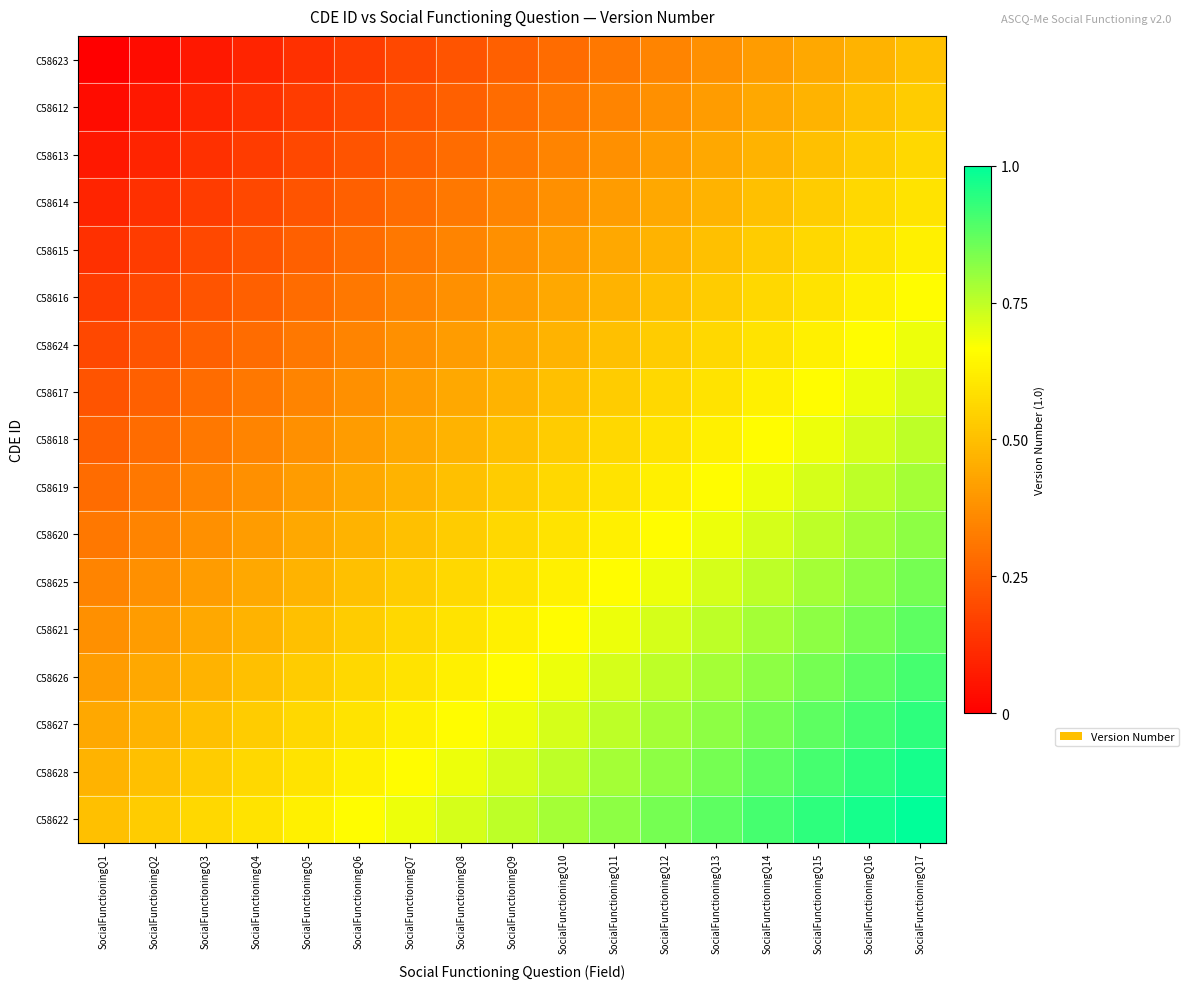

Reading right to left, transcribe all the data shown in this chart.

C58623: SocialFunctioningQ17=0.5	SocialFunctioningQ16=0.5	SocialFunctioningQ15=0.4	SocialFunctioningQ14=0.4	SocialFunctioningQ13=0.4	SocialFunctioningQ12=0.3	SocialFunctioningQ11=0.3	SocialFunctioningQ10=0.3	SocialFunctioningQ9=0.2	SocialFunctioningQ8=0.2	SocialFunctioningQ7=0.2	SocialFunctioningQ6=0.2	SocialFunctioningQ5=0.1	SocialFunctioningQ4=0.1	SocialFunctioningQ3=0.1	SocialFunctioningQ2=0.0	SocialFunctioningQ1=0.0
C58612: SocialFunctioningQ17=0.5	SocialFunctioningQ16=0.5	SocialFunctioningQ15=0.5	SocialFunctioningQ14=0.4	SocialFunctioningQ13=0.4	SocialFunctioningQ12=0.4	SocialFunctioningQ11=0.3	SocialFunctioningQ10=0.3	SocialFunctioningQ9=0.3	SocialFunctioningQ8=0.2	SocialFunctioningQ7=0.2	SocialFunctioningQ6=0.2	SocialFunctioningQ5=0.2	SocialFunctioningQ4=0.1	SocialFunctioningQ3=0.1	SocialFunctioningQ2=0.1	SocialFunctioningQ1=0.0
C58613: SocialFunctioningQ17=0.6	SocialFunctioningQ16=0.5	SocialFunctioningQ15=0.5	SocialFunctioningQ14=0.5	SocialFunctioningQ13=0.4	SocialFunctioningQ12=0.4	SocialFunctioningQ11=0.4	SocialFunctioningQ10=0.3	SocialFunctioningQ9=0.3	SocialFunctioningQ8=0.3	SocialFunctioningQ7=0.2	SocialFunctioningQ6=0.2	SocialFunctioningQ5=0.2	SocialFunctioningQ4=0.2	SocialFunctioningQ3=0.1	SocialFunctioningQ2=0.1	SocialFunctioningQ1=0.1
C58614: SocialFunctioningQ17=0.6	SocialFunctioningQ16=0.6	SocialFunctioningQ15=0.5	SocialFunctioningQ14=0.5	SocialFunctioningQ13=0.5	SocialFunctioningQ12=0.4	SocialFunctioningQ11=0.4	SocialFunctioningQ10=0.4	SocialFunctioningQ9=0.3	SocialFunctioningQ8=0.3	SocialFunctioningQ7=0.3	SocialFunctioningQ6=0.2	SocialFunctioningQ5=0.2	SocialFunctioningQ4=0.2	SocialFunctioningQ3=0.2	SocialFunctioningQ2=0.1	SocialFunctioningQ1=0.1
C58615: SocialFunctioningQ17=0.6	SocialFunctioningQ16=0.6	SocialFunctioningQ15=0.6	SocialFunctioningQ14=0.5	SocialFunctioningQ13=0.5	SocialFunctioningQ12=0.5	SocialFunctioningQ11=0.4	SocialFunctioningQ10=0.4	SocialFunctioningQ9=0.4	SocialFunctioningQ8=0.3	SocialFunctioningQ7=0.3	SocialFunctioningQ6=0.3	SocialFunctioningQ5=0.2	SocialFunctioningQ4=0.2	SocialFunctioningQ3=0.2	SocialFunctioningQ2=0.2	SocialFunctioningQ1=0.1
C58616: SocialFunctioningQ17=0.7	SocialFunctioningQ16=0.6	SocialFunctioningQ15=0.6	SocialFunctioningQ14=0.6	SocialFunctioningQ13=0.5	SocialFunctioningQ12=0.5	SocialFunctioningQ11=0.5	SocialFunctioningQ10=0.4	SocialFunctioningQ9=0.4	SocialFunctioningQ8=0.4	SocialFunctioningQ7=0.3	SocialFunctioningQ6=0.3	SocialFunctioningQ5=0.3	SocialFunctioningQ4=0.2	SocialFunctioningQ3=0.2	SocialFunctioningQ2=0.2	SocialFunctioningQ1=0.2
C58624: SocialFunctioningQ17=0.7	SocialFunctioningQ16=0.7	SocialFunctioningQ15=0.6	SocialFunctioningQ14=0.6	SocialFunctioningQ13=0.6	SocialFunctioningQ12=0.5	SocialFunctioningQ11=0.5	SocialFunctioningQ10=0.5	SocialFunctioningQ9=0.4	SocialFunctioningQ8=0.4	SocialFunctioningQ7=0.4	SocialFunctioningQ6=0.3	SocialFunctioningQ5=0.3	SocialFunctioningQ4=0.3	SocialFunctioningQ3=0.2	SocialFunctioningQ2=0.2	SocialFunctioningQ1=0.2
C58617: SocialFunctioningQ17=0.7	SocialFunctioningQ16=0.7	SocialFunctioningQ15=0.7	SocialFunctioningQ14=0.6	SocialFunctioningQ13=0.6	SocialFunctioningQ12=0.6	SocialFunctioningQ11=0.5	SocialFunctioningQ10=0.5	SocialFunctioningQ9=0.5	SocialFunctioningQ8=0.4	SocialFunctioningQ7=0.4	SocialFunctioningQ6=0.4	SocialFunctioningQ5=0.3	SocialFunctioningQ4=0.3	SocialFunctioningQ3=0.3	SocialFunctioningQ2=0.2	SocialFunctioningQ1=0.2
C58618: SocialFunctioningQ17=0.8	SocialFunctioningQ16=0.7	SocialFunctioningQ15=0.7	SocialFunctioningQ14=0.7	SocialFunctioningQ13=0.6	SocialFunctioningQ12=0.6	SocialFunctioningQ11=0.6	SocialFunctioningQ10=0.5	SocialFunctioningQ9=0.5	SocialFunctioningQ8=0.5	SocialFunctioningQ7=0.4	SocialFunctioningQ6=0.4	SocialFunctioningQ5=0.4	SocialFunctioningQ4=0.3	SocialFunctioningQ3=0.3	SocialFunctioningQ2=0.3	SocialFunctioningQ1=0.2
C58619: SocialFunctioningQ17=0.8	SocialFunctioningQ16=0.8	SocialFunctioningQ15=0.7	SocialFunctioningQ14=0.7	SocialFunctioningQ13=0.7	SocialFunctioningQ12=0.6	SocialFunctioningQ11=0.6	SocialFunctioningQ10=0.6	SocialFunctioningQ9=0.5	SocialFunctioningQ8=0.5	SocialFunctioningQ7=0.5	SocialFunctioningQ6=0.4	SocialFunctioningQ5=0.4	SocialFunctioningQ4=0.4	SocialFunctioningQ3=0.3	SocialFunctioningQ2=0.3	SocialFunctioningQ1=0.3
C58620: SocialFunctioningQ17=0.8	SocialFunctioningQ16=0.8	SocialFunctioningQ15=0.8	SocialFunctioningQ14=0.7	SocialFunctioningQ13=0.7	SocialFunctioningQ12=0.7	SocialFunctioningQ11=0.6	SocialFunctioningQ10=0.6	SocialFunctioningQ9=0.6	SocialFunctioningQ8=0.5	SocialFunctioningQ7=0.5	SocialFunctioningQ6=0.5	SocialFunctioningQ5=0.4	SocialFunctioningQ4=0.4	SocialFunctioningQ3=0.4	SocialFunctioningQ2=0.3	SocialFunctioningQ1=0.3
C58625: SocialFunctioningQ17=0.8	SocialFunctioningQ16=0.8	SocialFunctioningQ15=0.8	SocialFunctioningQ14=0.8	SocialFunctioningQ13=0.7	SocialFunctioningQ12=0.7	SocialFunctioningQ11=0.7	SocialFunctioningQ10=0.6	SocialFunctioningQ9=0.6	SocialFunctioningQ8=0.6	SocialFunctioningQ7=0.5	SocialFunctioningQ6=0.5	SocialFunctioningQ5=0.5	SocialFunctioningQ4=0.4	SocialFunctioningQ3=0.4	SocialFunctioningQ2=0.4	SocialFunctioningQ1=0.3
C58621: SocialFunctioningQ17=0.9	SocialFunctioningQ16=0.8	SocialFunctioningQ15=0.8	SocialFunctioningQ14=0.8	SocialFunctioningQ13=0.8	SocialFunctioningQ12=0.7	SocialFunctioningQ11=0.7	SocialFunctioningQ10=0.7	SocialFunctioningQ9=0.6	SocialFunctioningQ8=0.6	SocialFunctioningQ7=0.6	SocialFunctioningQ6=0.5	SocialFunctioningQ5=0.5	SocialFunctioningQ4=0.5	SocialFunctioningQ3=0.4	SocialFunctioningQ2=0.4	SocialFunctioningQ1=0.4
C58626: SocialFunctioningQ17=0.9	SocialFunctioningQ16=0.9	SocialFunctioningQ15=0.8	SocialFunctioningQ14=0.8	SocialFunctioningQ13=0.8	SocialFunctioningQ12=0.8	SocialFunctioningQ11=0.7	SocialFunctioningQ10=0.7	SocialFunctioningQ9=0.7	SocialFunctioningQ8=0.6	SocialFunctioningQ7=0.6	SocialFunctioningQ6=0.6	SocialFunctioningQ5=0.5	SocialFunctioningQ4=0.5	SocialFunctioningQ3=0.5	SocialFunctioningQ2=0.4	SocialFunctioningQ1=0.4
C58627: SocialFunctioningQ17=0.9	SocialFunctioningQ16=0.9	SocialFunctioningQ15=0.9	SocialFunctioningQ14=0.8	SocialFunctioningQ13=0.8	SocialFunctioningQ12=0.8	SocialFunctioningQ11=0.8	SocialFunctioningQ10=0.7	SocialFunctioningQ9=0.7	SocialFunctioningQ8=0.7	SocialFunctioningQ7=0.6	SocialFunctioningQ6=0.6	SocialFunctioningQ5=0.6	SocialFunctioningQ4=0.5	SocialFunctioningQ3=0.5	SocialFunctioningQ2=0.5	SocialFunctioningQ1=0.4
C58628: SocialFunctioningQ17=1.0	SocialFunctioningQ16=0.9	SocialFunctioningQ15=0.9	SocialFunctioningQ14=0.9	SocialFunctioningQ13=0.8	SocialFunctioningQ12=0.8	SocialFunctioningQ11=0.8	SocialFunctioningQ10=0.8	SocialFunctioningQ9=0.7	SocialFunctioningQ8=0.7	SocialFunctioningQ7=0.7	SocialFunctioningQ6=0.6	SocialFunctioningQ5=0.6	SocialFunctioningQ4=0.6	SocialFunctioningQ3=0.5	SocialFunctioningQ2=0.5	SocialFunctioningQ1=0.5
C58622: SocialFunctioningQ17=1.0	SocialFunctioningQ16=1.0	SocialFunctioningQ15=0.9	SocialFunctioningQ14=0.9	SocialFunctioningQ13=0.9	SocialFunctioningQ12=0.8	SocialFunctioningQ11=0.8	SocialFunctioningQ10=0.8	SocialFunctioningQ9=0.8	SocialFunctioningQ8=0.7	SocialFunctioningQ7=0.7	SocialFunctioningQ6=0.7	SocialFunctioningQ5=0.6	SocialFunctioningQ4=0.6	SocialFunctioningQ3=0.6	SocialFunctioningQ2=0.5	SocialFunctioningQ1=0.5